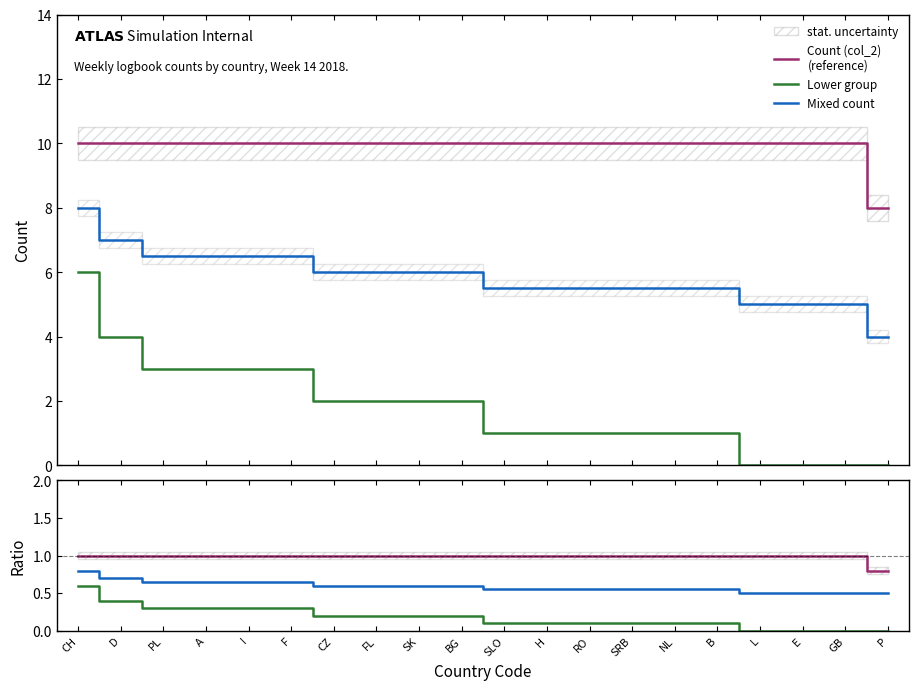

How many Mixed count values are between 0 and 1?

20